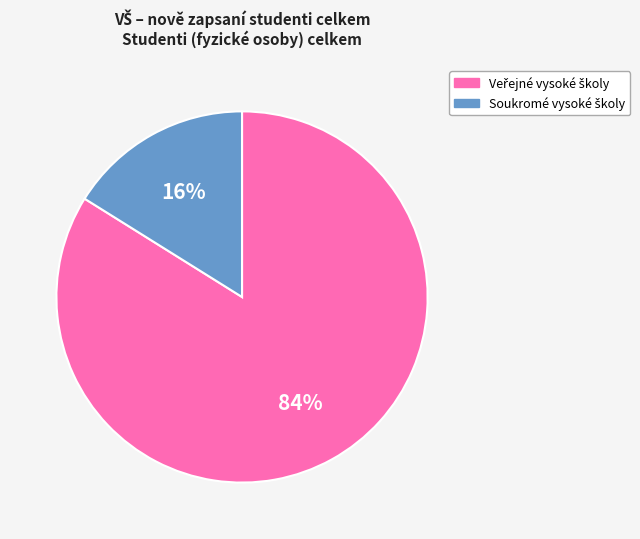

Is there a majority slice in this chart?

Yes